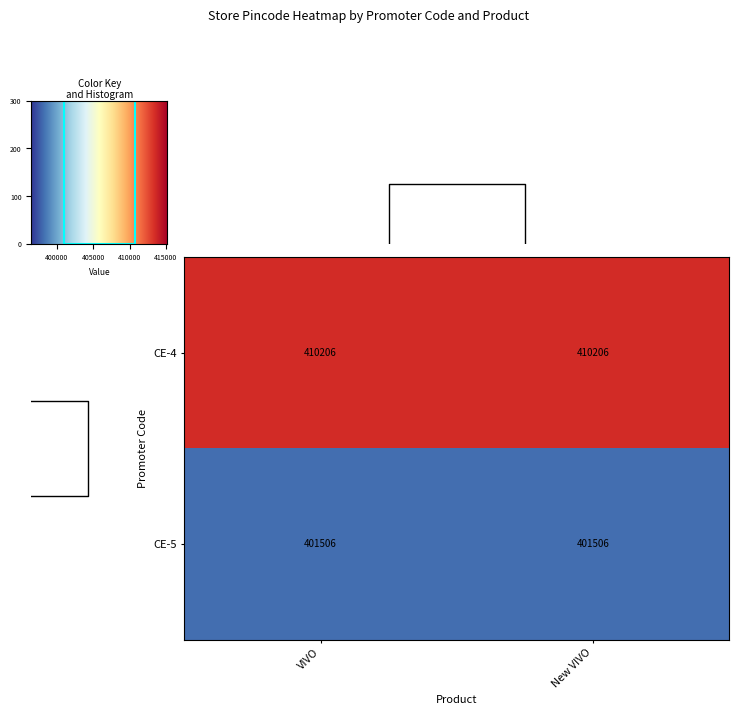

What is the highest value of the CE-5 series?

401506